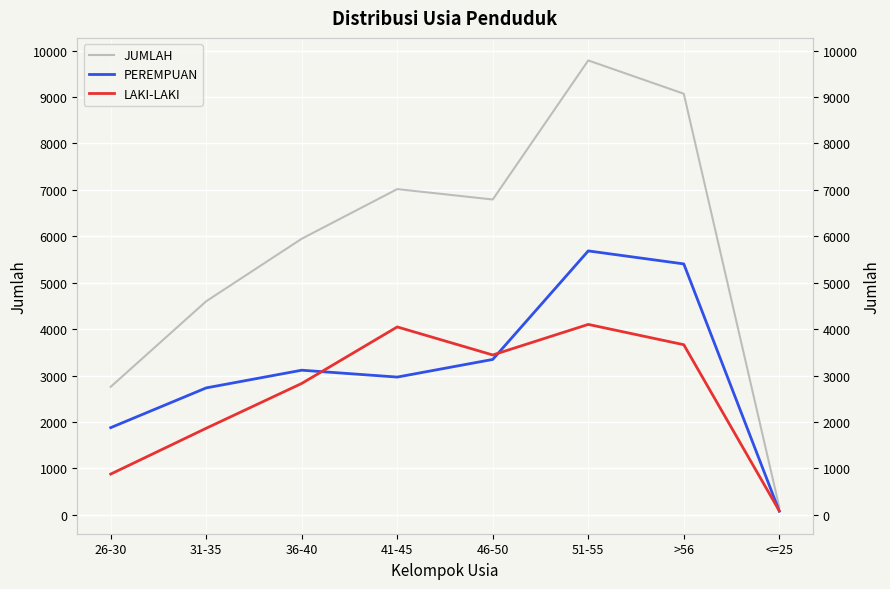

Where is PEREMPUAN nearest to the value 2882?

41-45